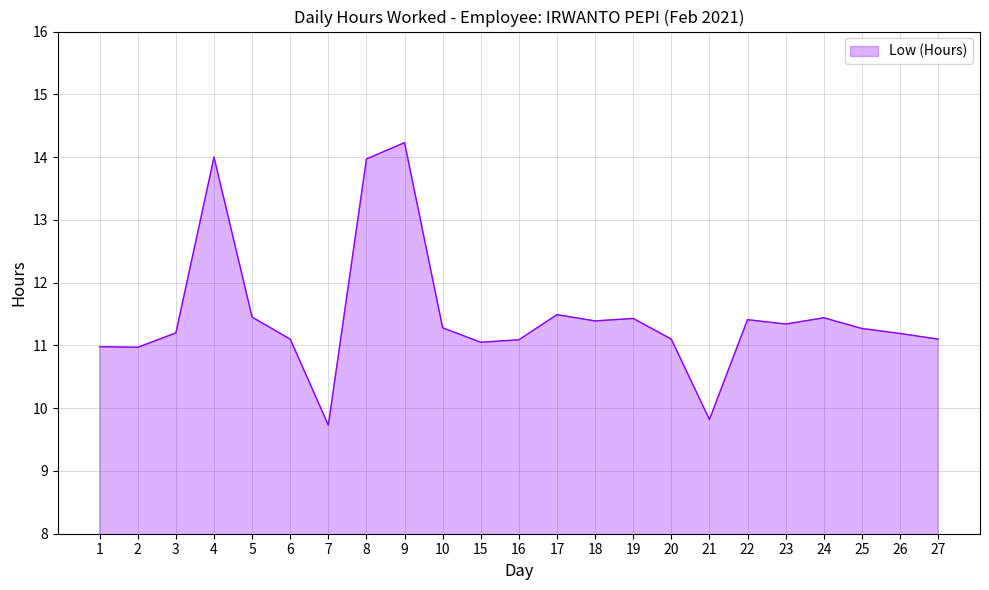

What is the change in value from 4 to 22?

-2.6